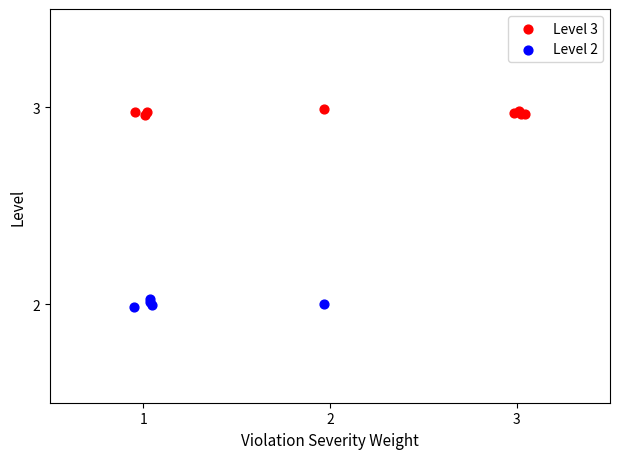

Which series contains the highest Y value?

Level 3